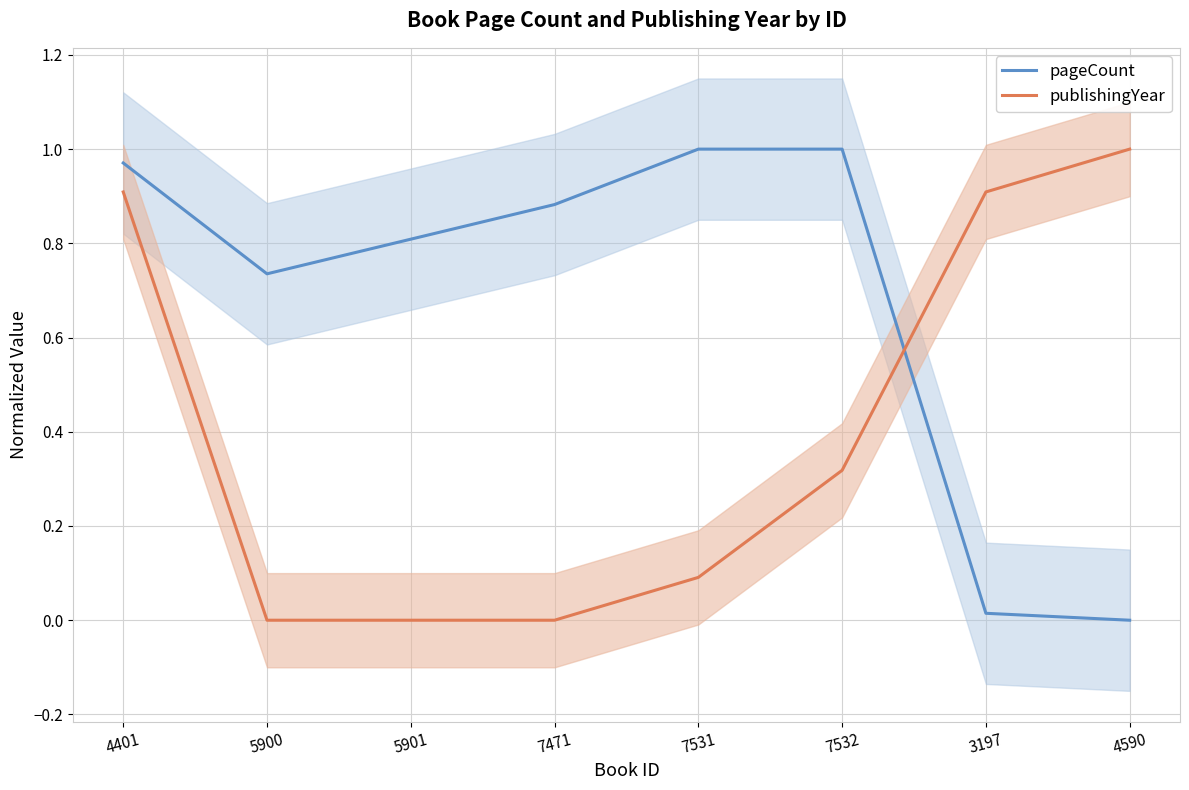

What are all the series names shown in the legend?

pageCount, publishingYear